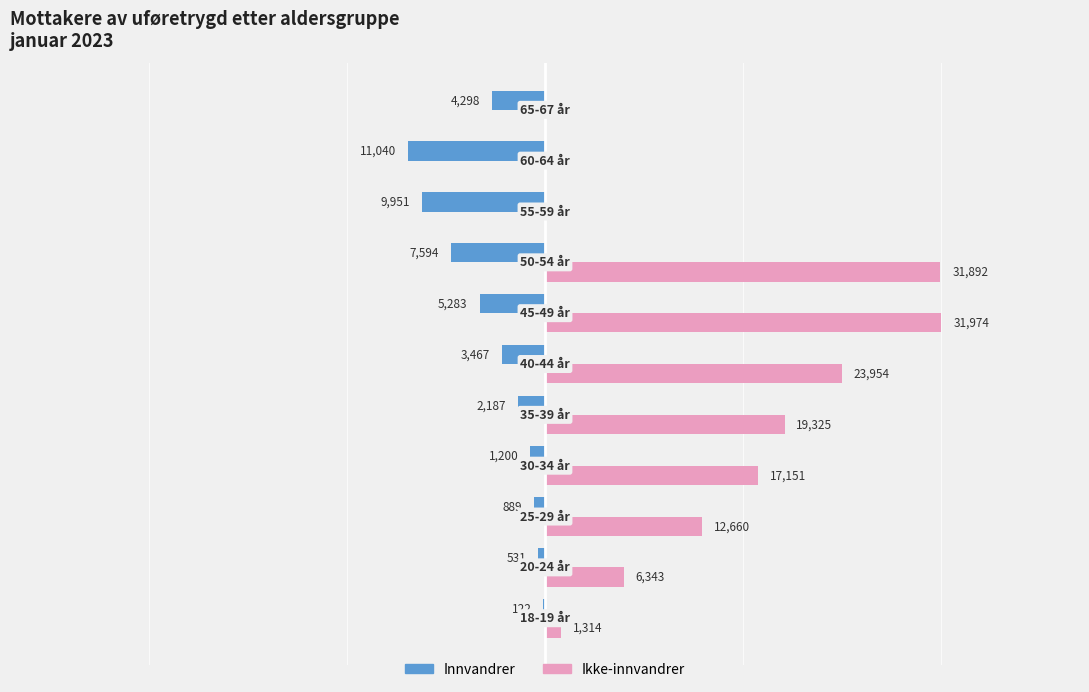

What are all the series names shown in the legend?

Innvandrer, Ikke-innvandrer